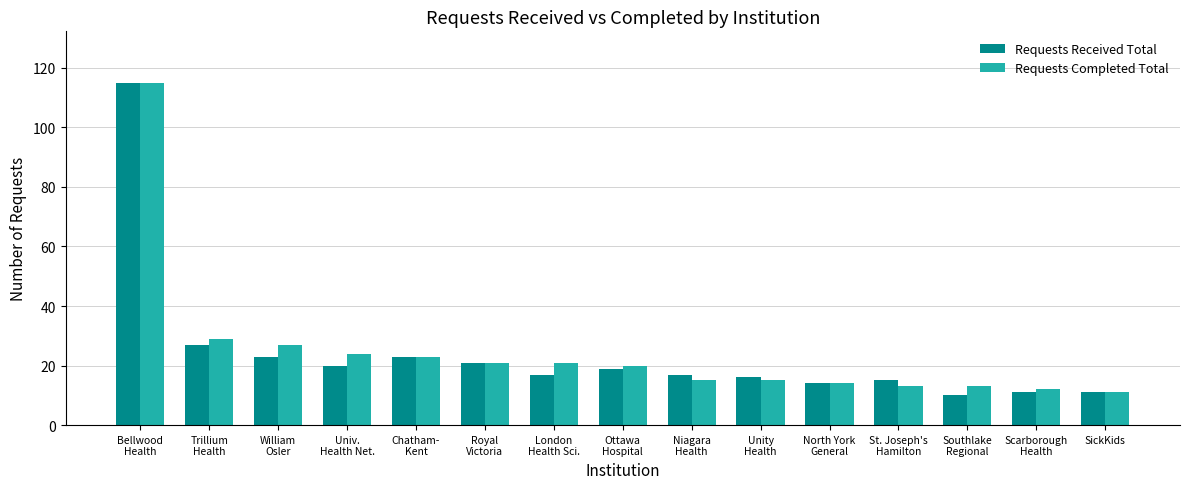

Reading left to right, list all the values displayed in this chart.

Requests Received Total: Bellwood
Health=115	Trillium
Health=27	William
Osler=23	Univ.
Health Net.=20	Chatham-
Kent=23	Royal
Victoria=21	London
Health Sci.=17	Ottawa
Hospital=19	Niagara
Health=17	Unity
Health=16	North York
General=14	St. Joseph's
Hamilton=15	Southlake
Regional=10	Scarborough
Health=11	SickKids=11
Requests Completed Total: Bellwood
Health=115	Trillium
Health=29	William
Osler=27	Univ.
Health Net.=24	Chatham-
Kent=23	Royal
Victoria=21	London
Health Sci.=21	Ottawa
Hospital=20	Niagara
Health=15	Unity
Health=15	North York
General=14	St. Joseph's
Hamilton=13	Southlake
Regional=13	Scarborough
Health=12	SickKids=11